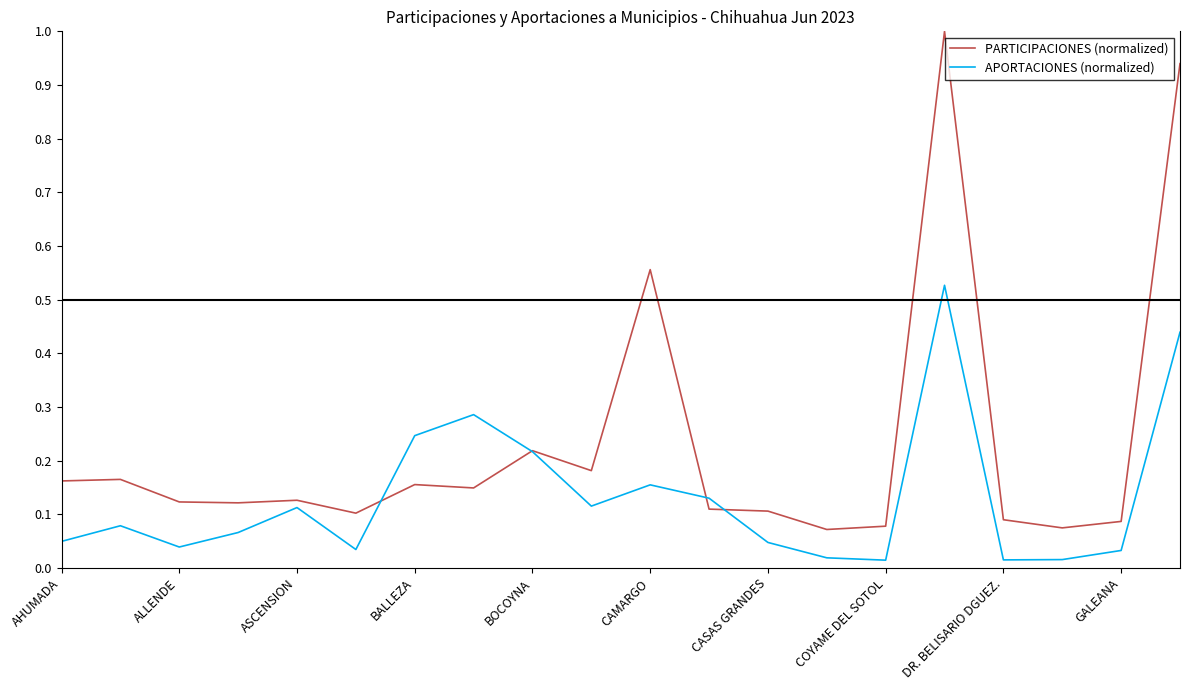

Which series has the largest total across all categories?

PARTICIPACIONES (normalized)